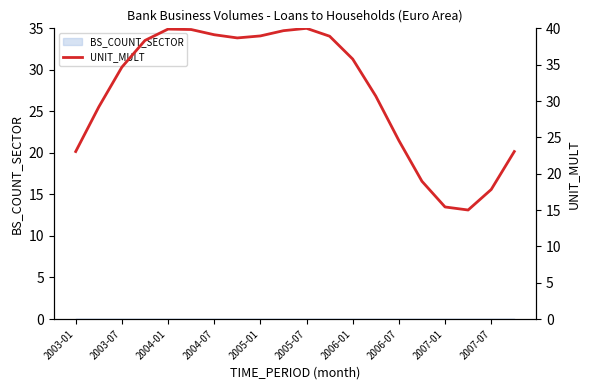

What is the smallest value displayed?

15.0